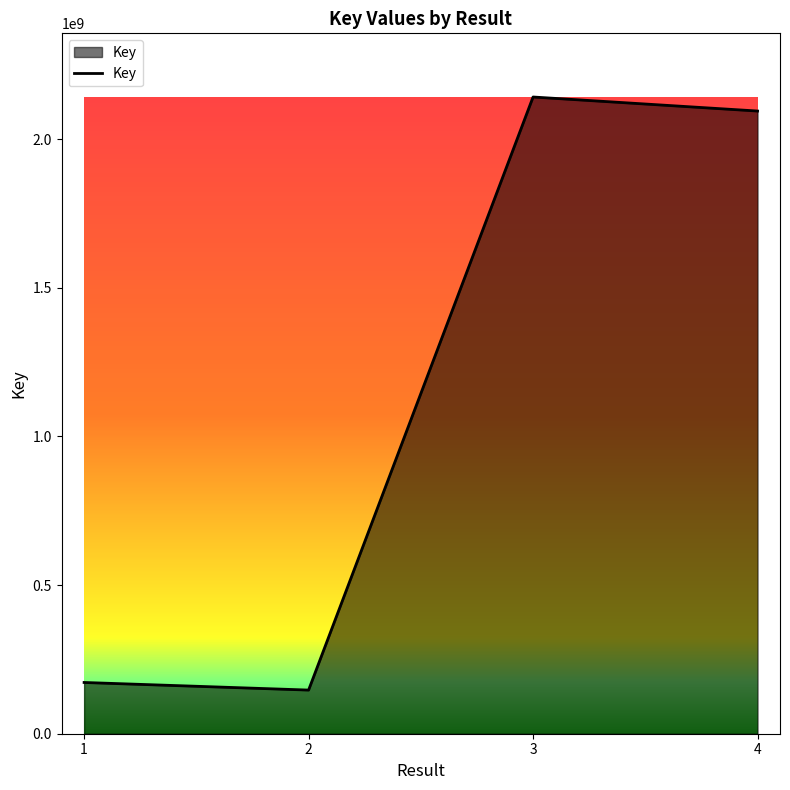

What is the greatest value displayed?

2141337866